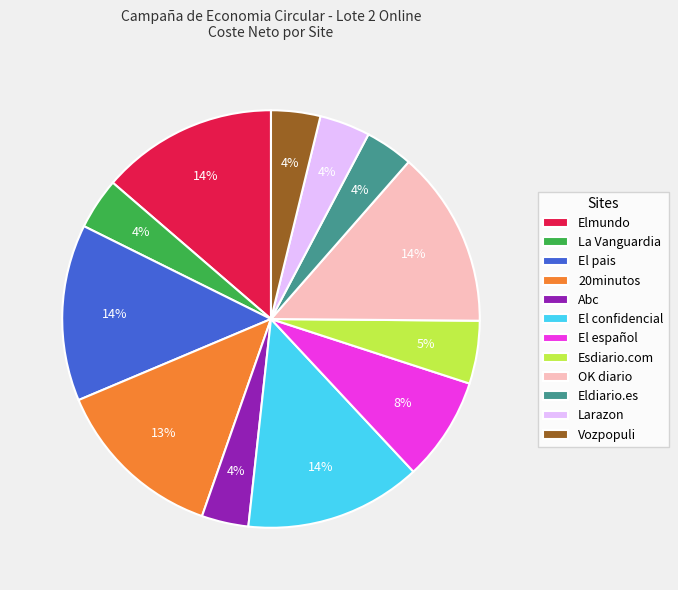

How many slices are in this pie chart?

12